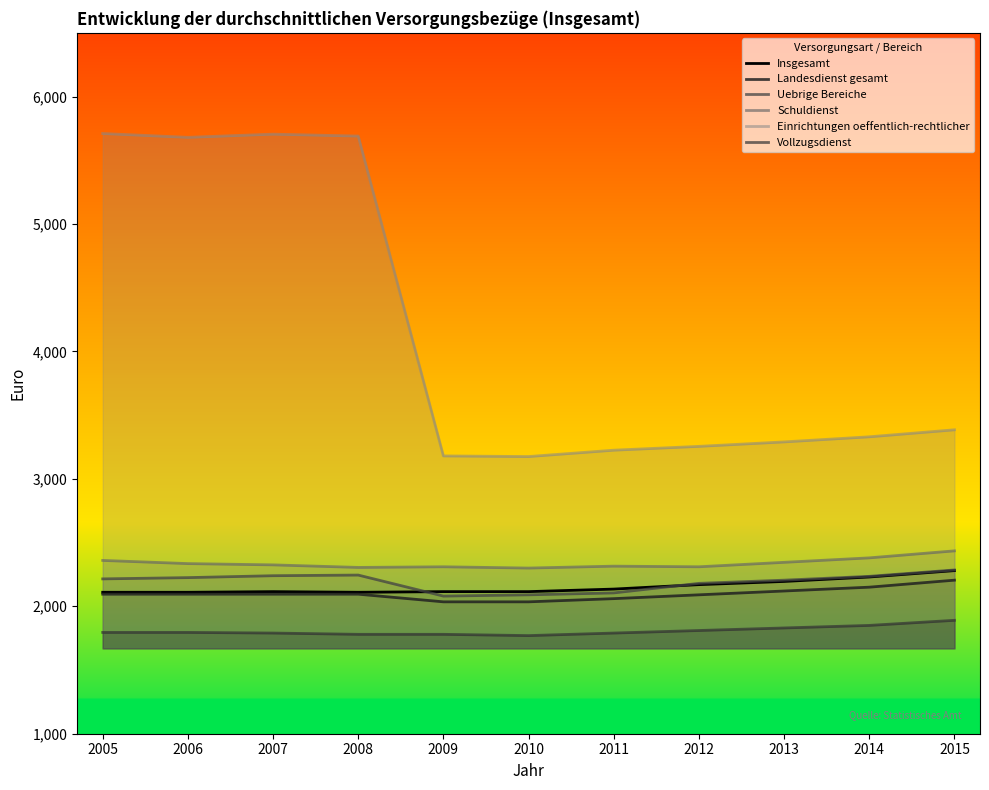

Which series has the largest total across all categories?

Einrichtungen oeffentlich-rechtlicher